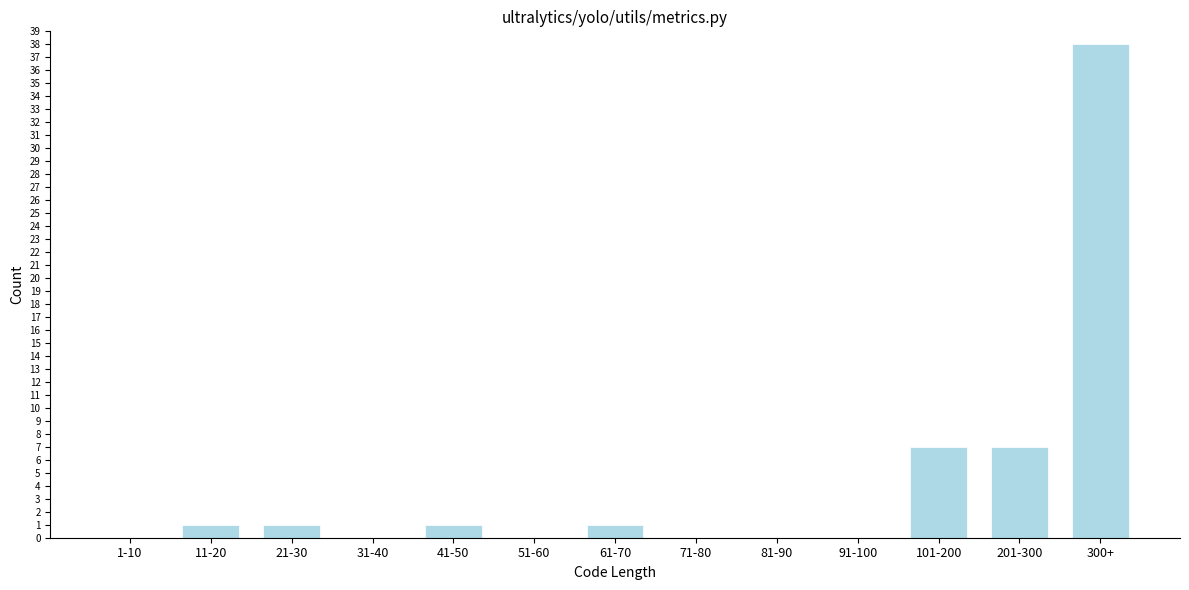

Reading left to right, what are all the values shown in this chart?

1-10=0	11-20=1	21-30=1	31-40=0	41-50=1	51-60=0	61-70=1	71-80=0	81-90=0	91-100=0	101-200=7	201-300=7	300+=38